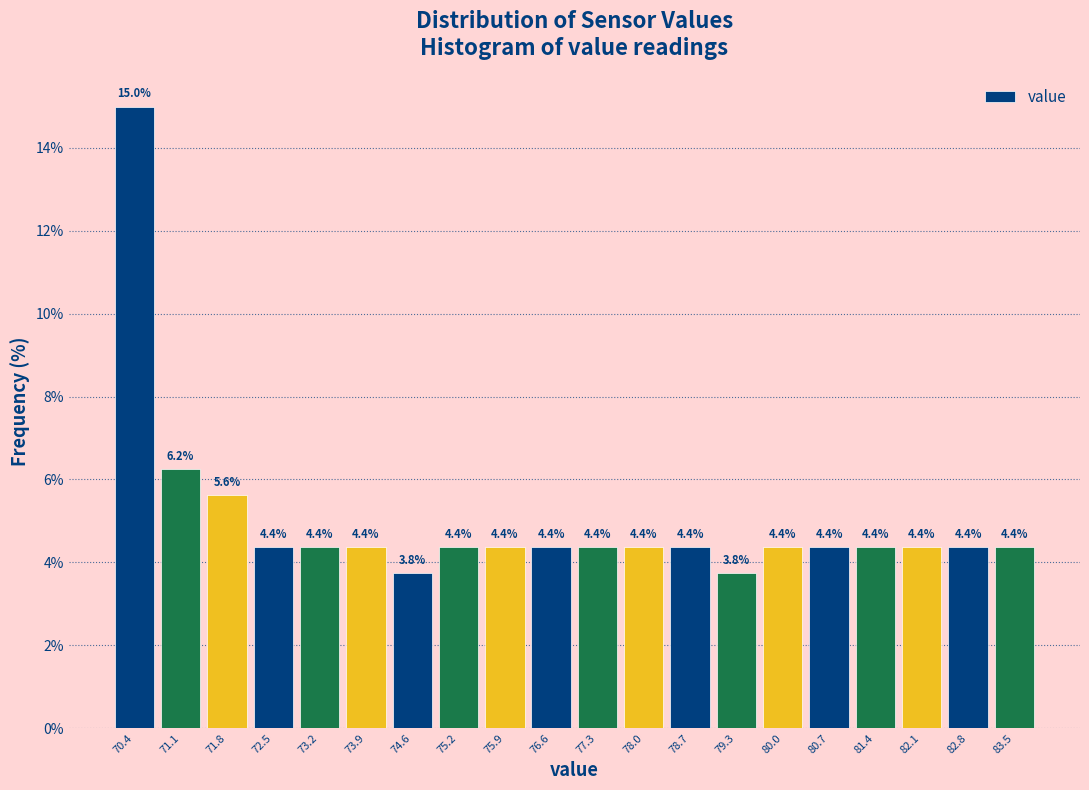

Reading left to right, transcribe this chart: for each bar, give the range it covers on the x-axis and its height. The bar edges are not printed on the chart, so give them approximately, as read against the axis.

70.1 to 70.8: 15.0
70.8 to 71.5: 6.2
71.5 to 72.2: 5.6
72.2 to 72.8: 4.4
72.8 to 73.5: 4.4
73.5 to 74.2: 4.4
74.2 to 74.9: 3.8
74.9 to 75.6: 4.4
75.6 to 76.3: 4.4
76.3 to 77.0: 4.4
77.0 to 77.6: 4.4
77.6 to 78.3: 4.4
78.3 to 79.0: 4.4
79.0 to 79.7: 3.8
79.7 to 80.4: 4.4
80.4 to 81.1: 4.4
81.1 to 81.7: 4.4
81.7 to 82.4: 4.4
82.4 to 83.1: 4.4
83.1 to 83.8: 4.4